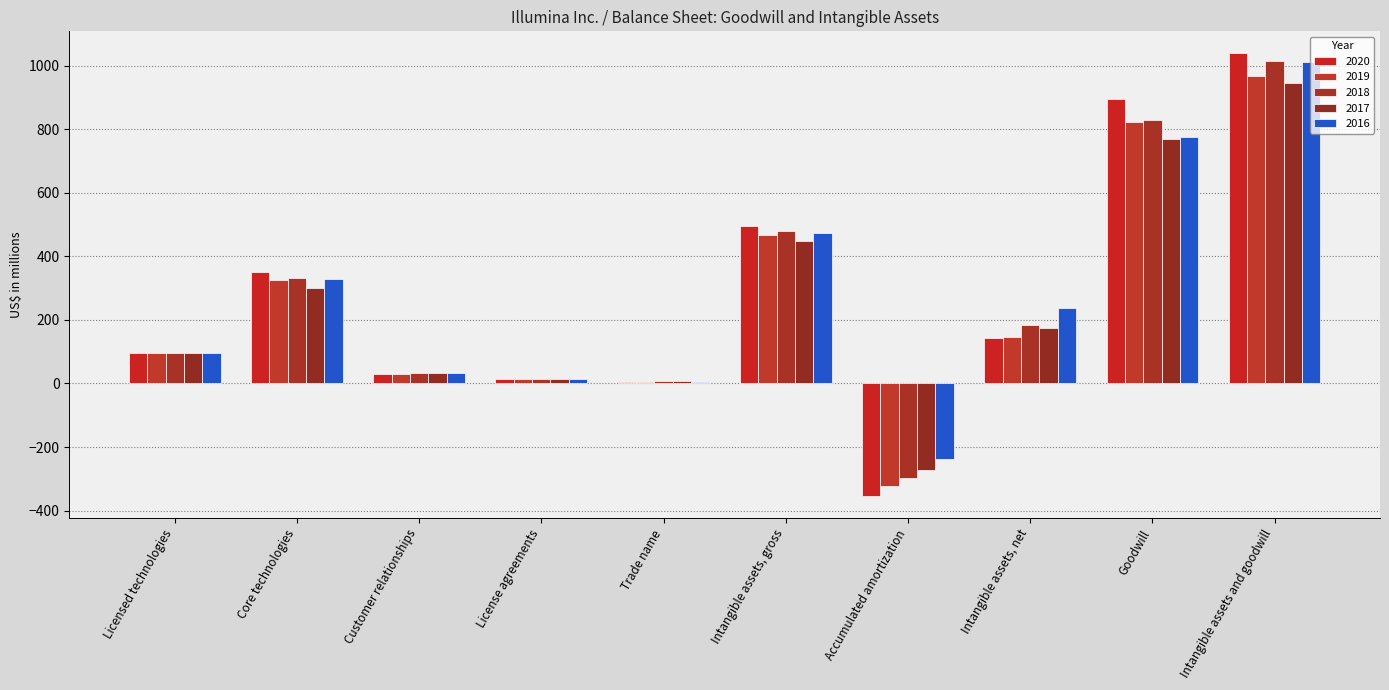

What is the greatest value displayed?

1039